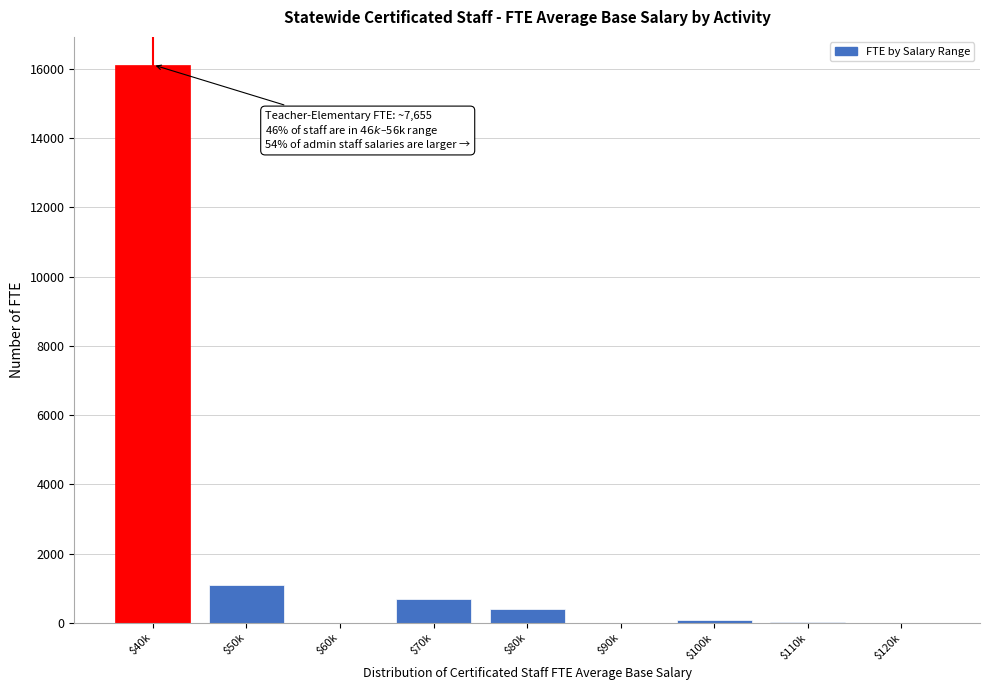

The value at $70k is 688.6. True or false?

True